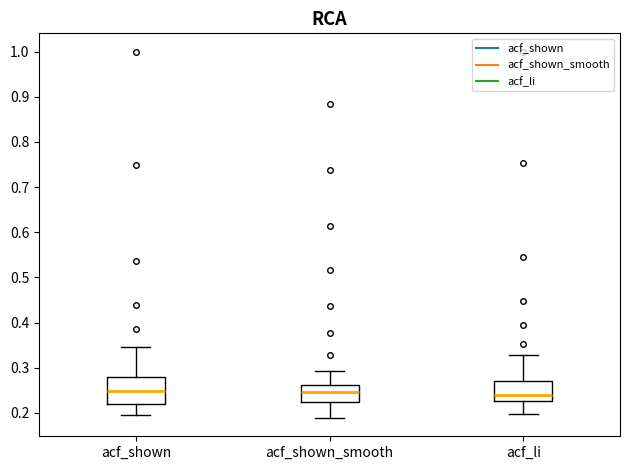

Reading left to right, transcribe this box plot: for each box, give where its median line is, the range the box spans, and where its two whiskers end, as read against the y-axis. The values are not printed on the chart, so give them approximately, as read against the axis.

acf_shown: median 0.25, box 0.22 to 0.28, whiskers 0.20 to 0.35
acf_shown_smooth: median 0.25, box 0.22 to 0.26, whiskers 0.19 to 0.29
acf_li: median 0.24, box 0.23 to 0.27, whiskers 0.20 to 0.33